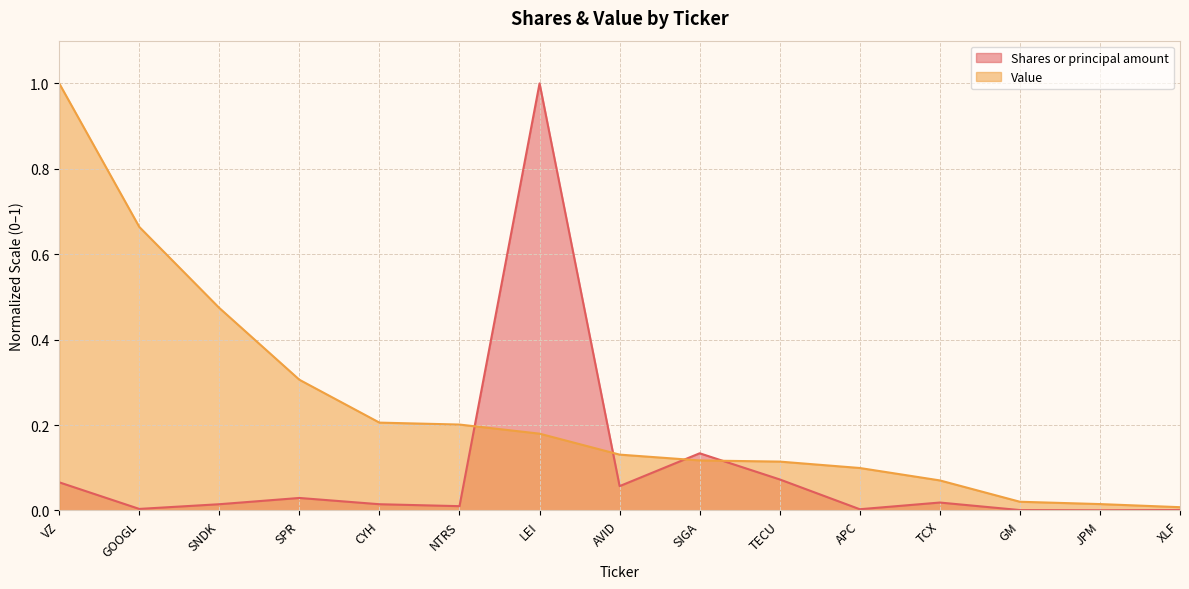

Does the chart display data point markers on the line(s)?

No